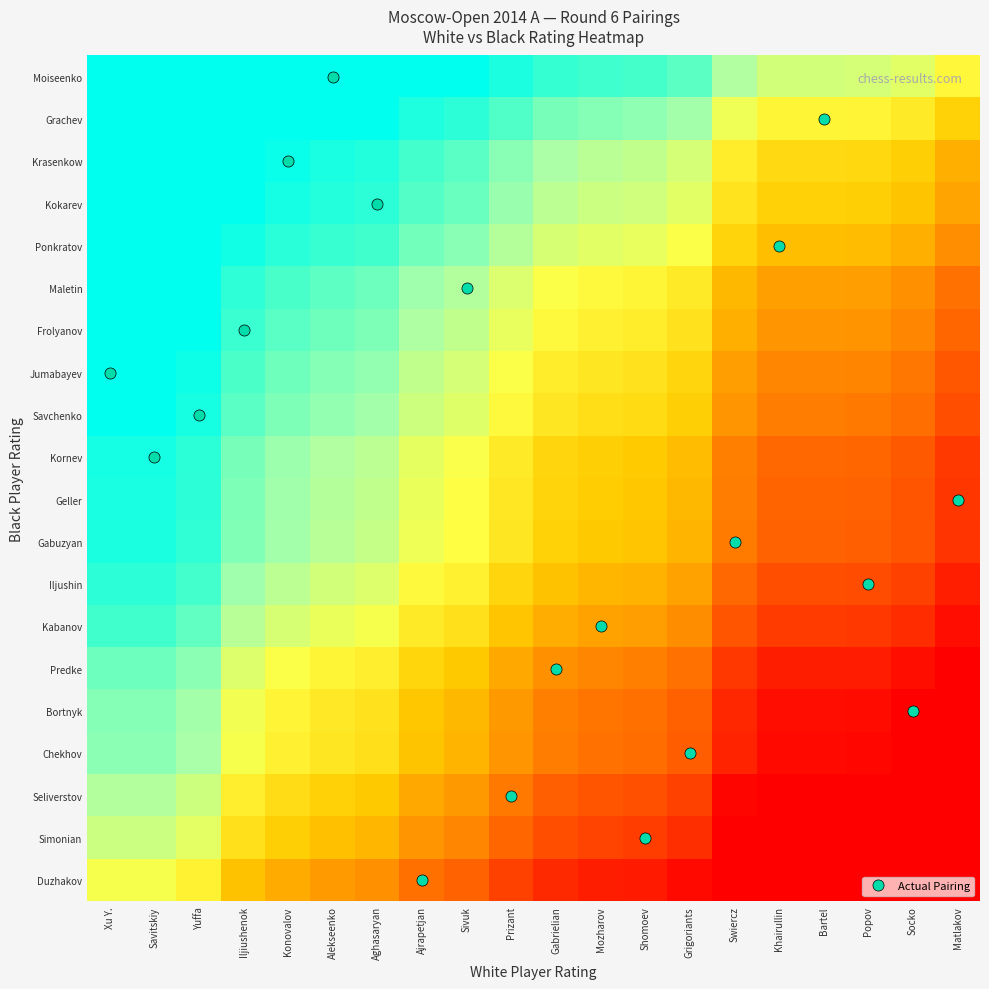

How many distinct data groups are displayed?

20